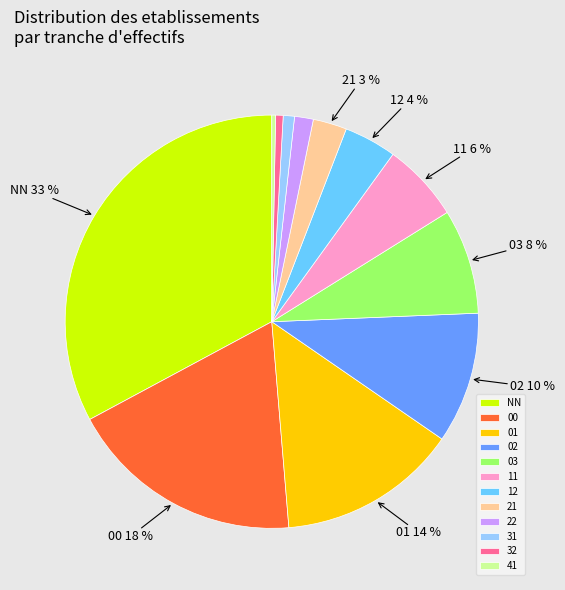

Do 22 and 03 together represent more than half of the pie?

No